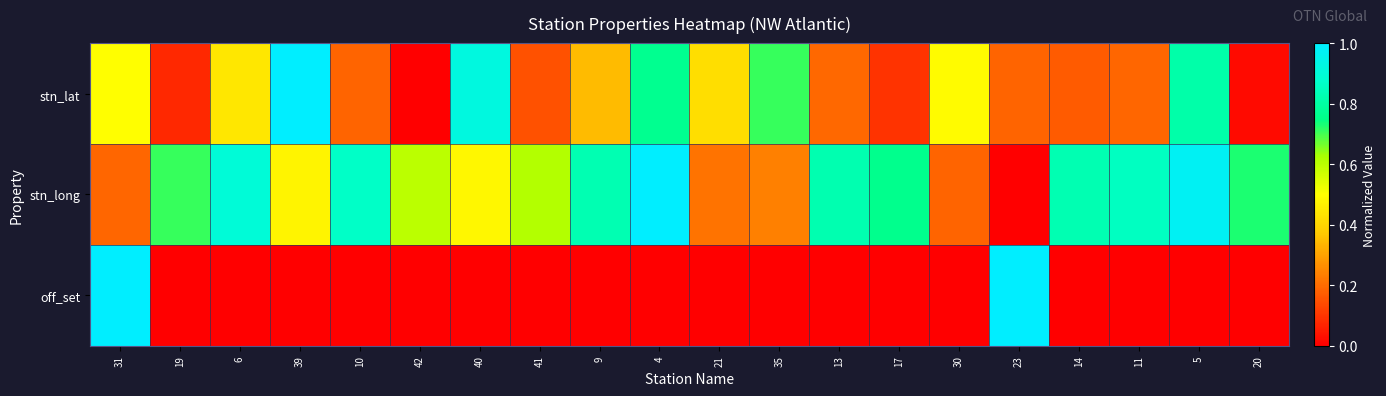

At which category is the sum across all series the highest?

5